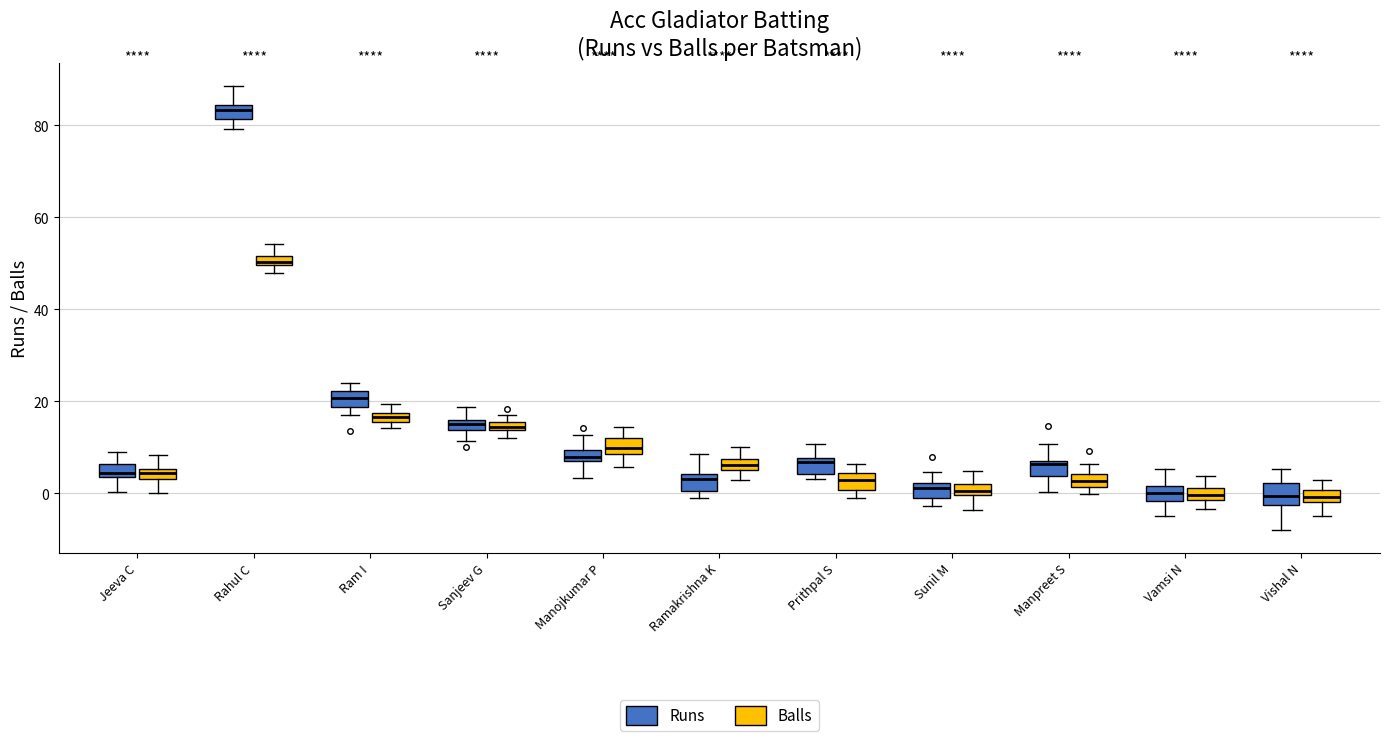

Which box has the highest median line?

Rahul C (Runs)